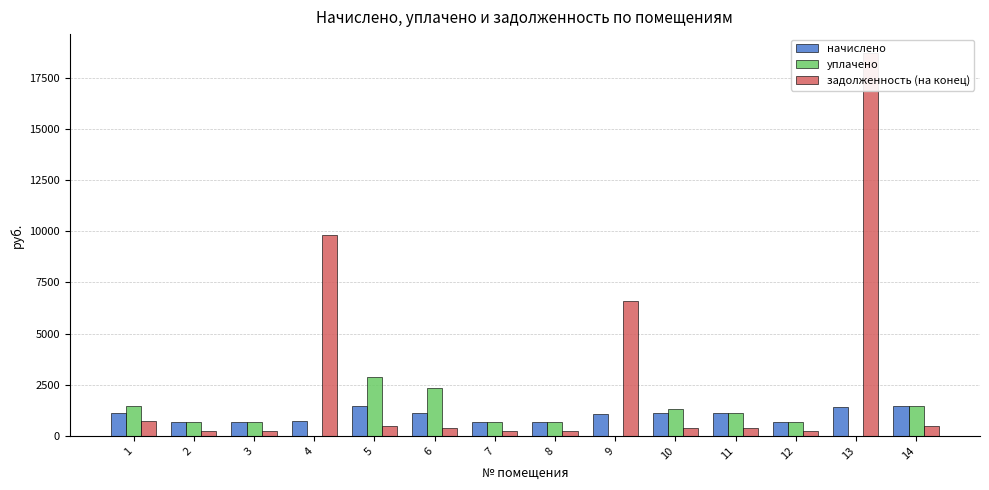

What is the spread (max minus min) of values at 5?

2408.4